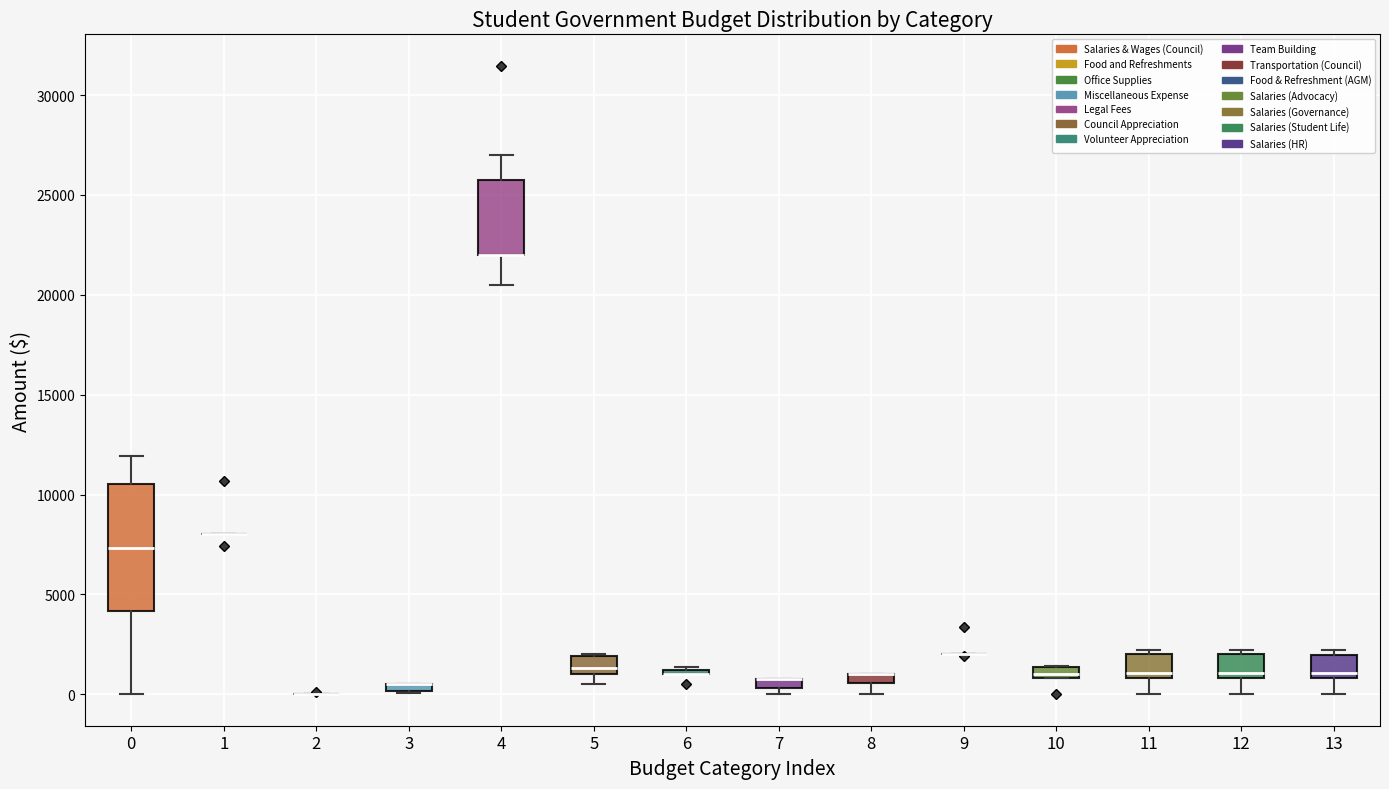

Comparing the boxes themselves (not the whiskers), which one is the tallest?

0